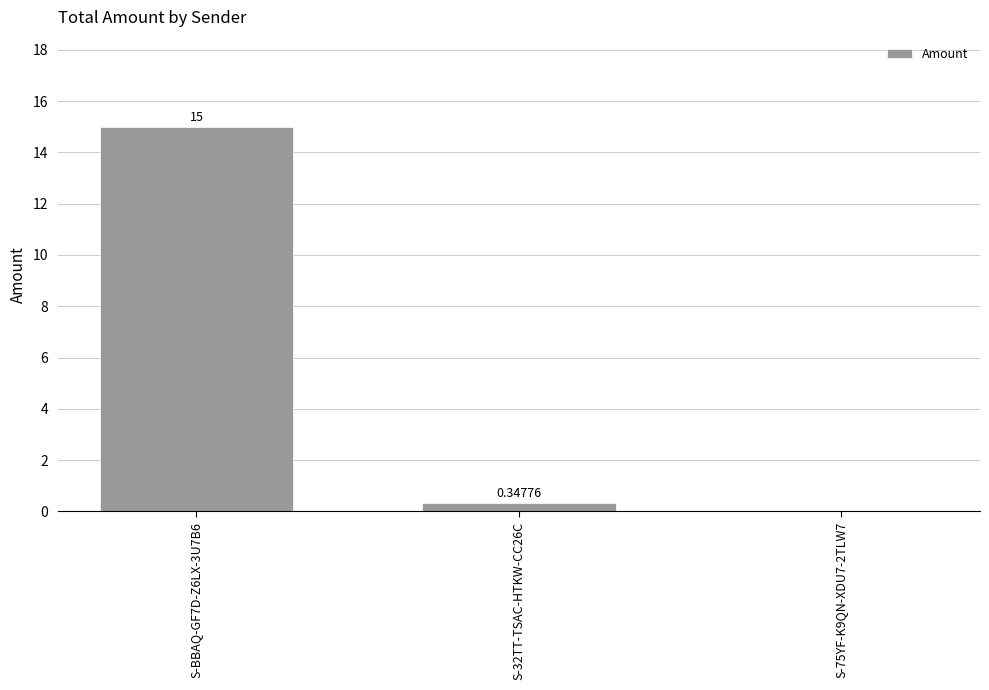

Does the chart contain stacked bars?

No